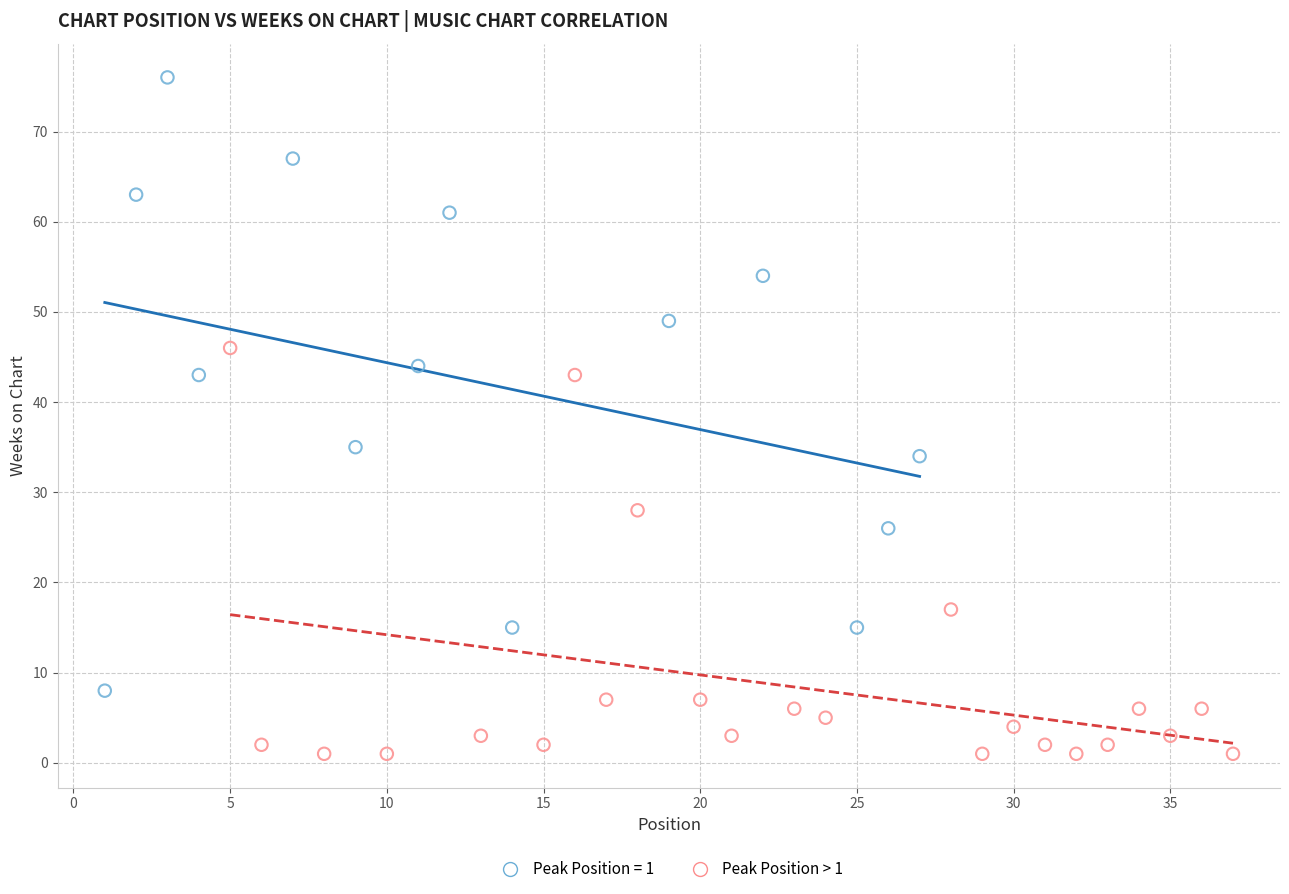

Which series reaches the minimum Y coordinate?

Peak Position > 1